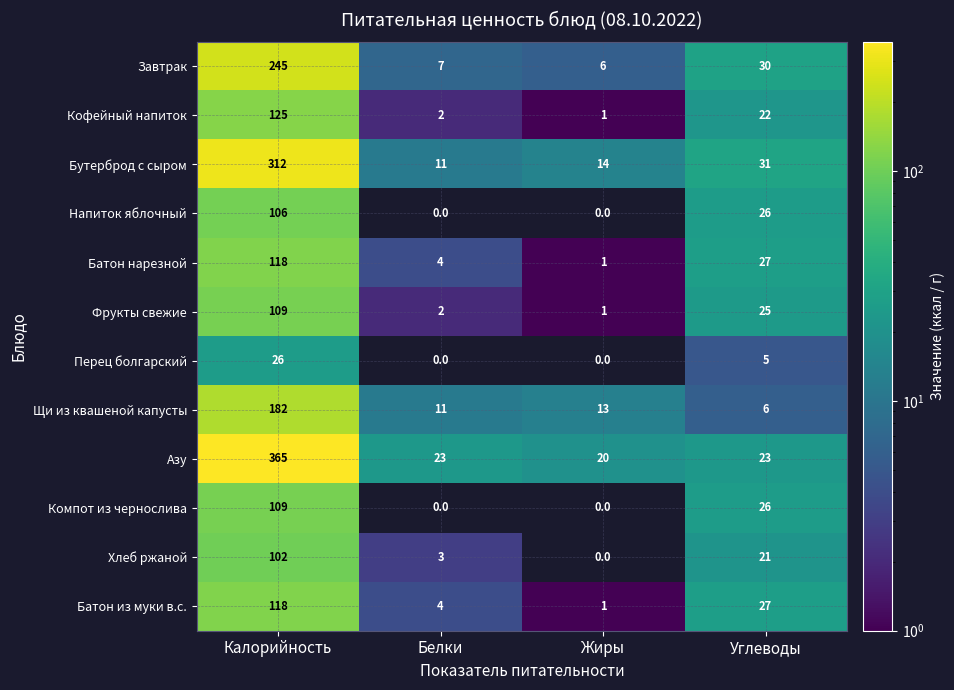

Where does the Хлеб ржаной series first go above 21?

Калорийность